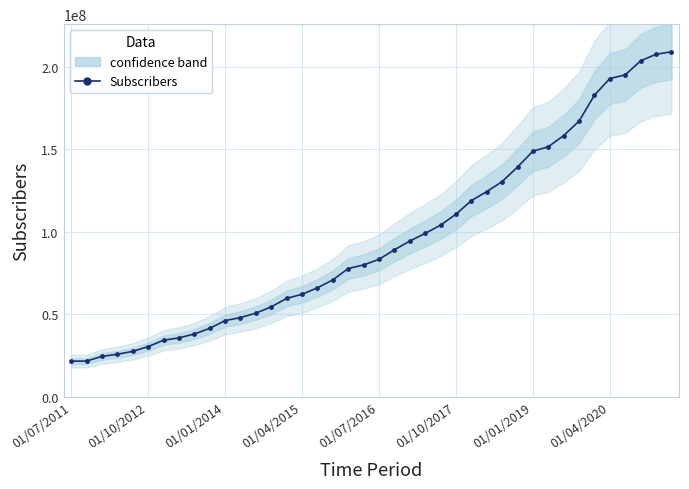

How many data points does each series have?

40